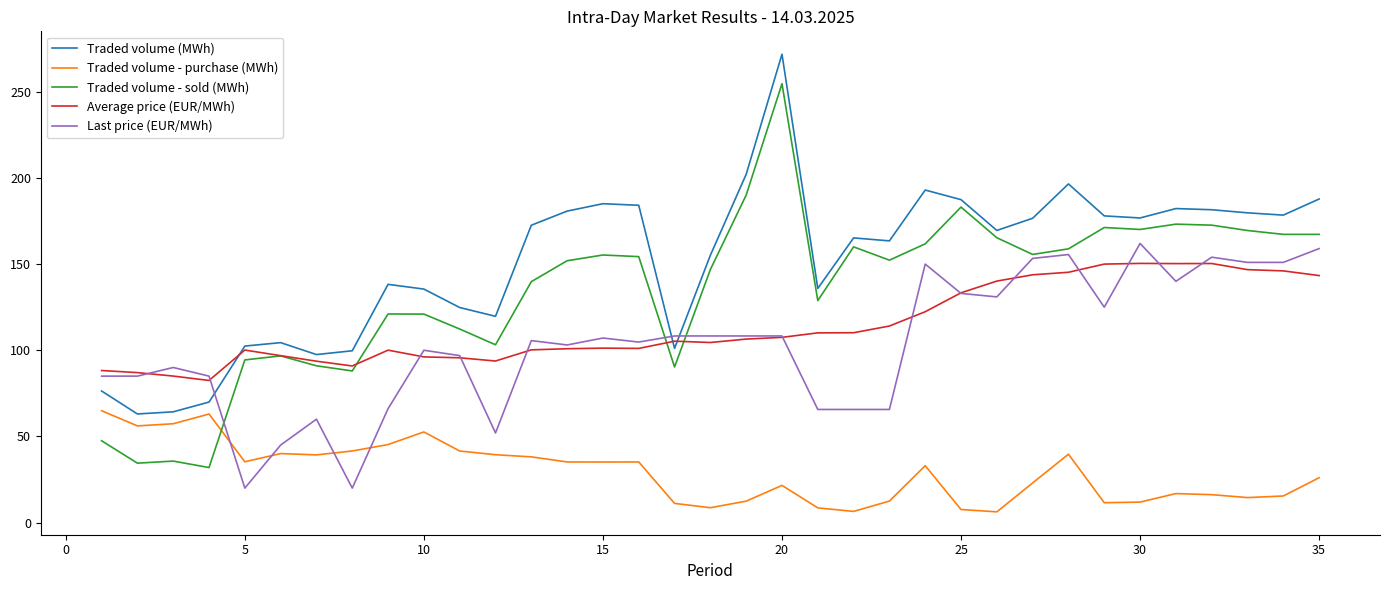

How many categories are shown in the chart?

35